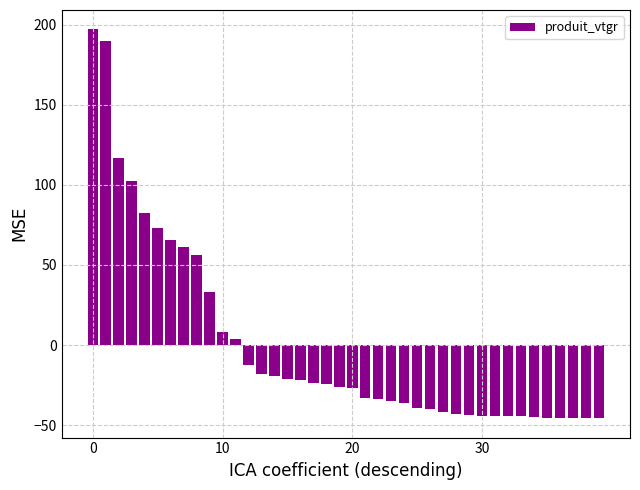

What is the minimum value shown in the chart?

-45.7